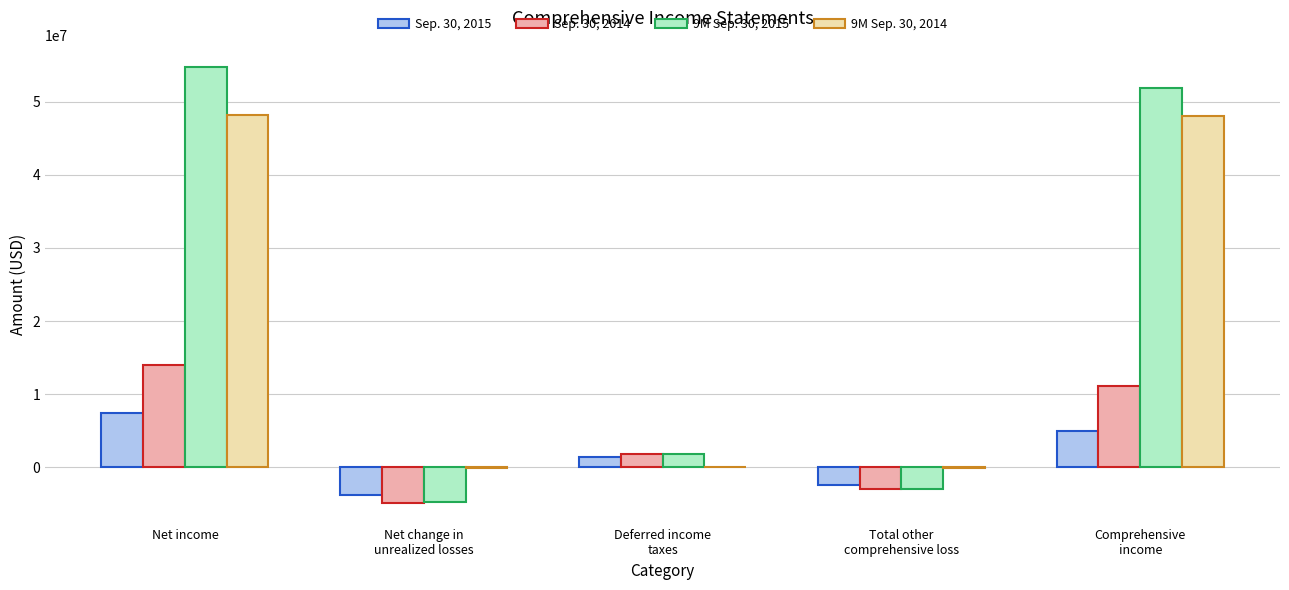

At which category is the sum across all series the highest?

Net income